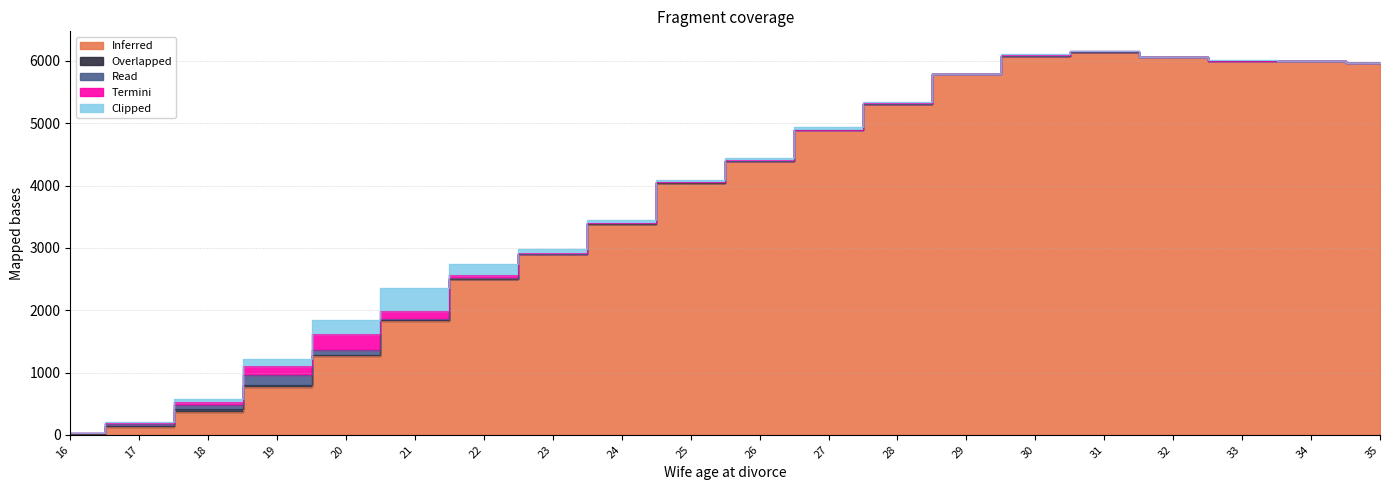

At 26, list the series in order from smallest to largest.

Overlapped, Read, Termini, Clipped, Inferred